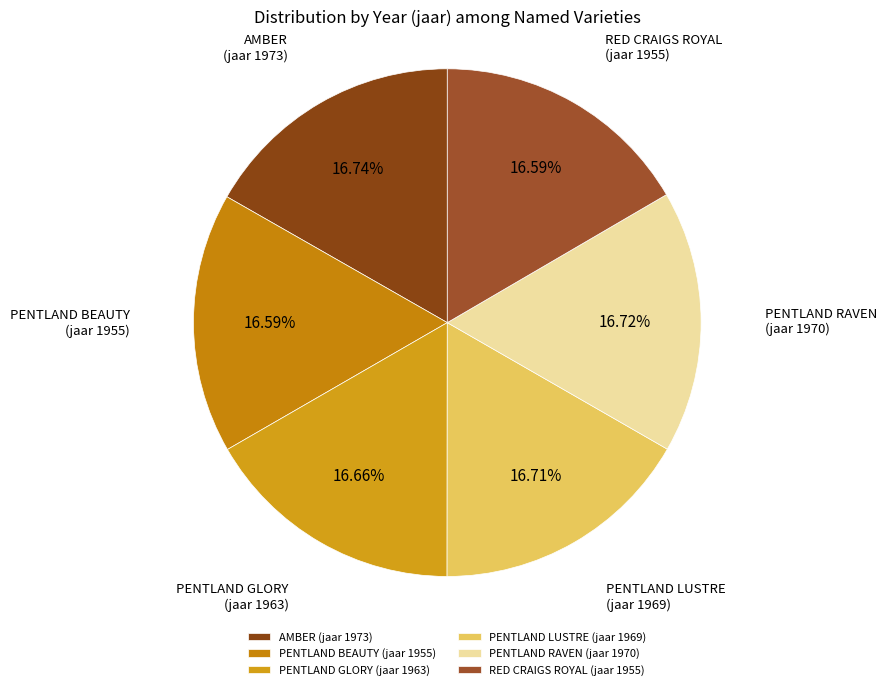

Is the sum of PENTLAND LUSTRE (jaar 1969) and AMBER (jaar 1973) greater than half?

No